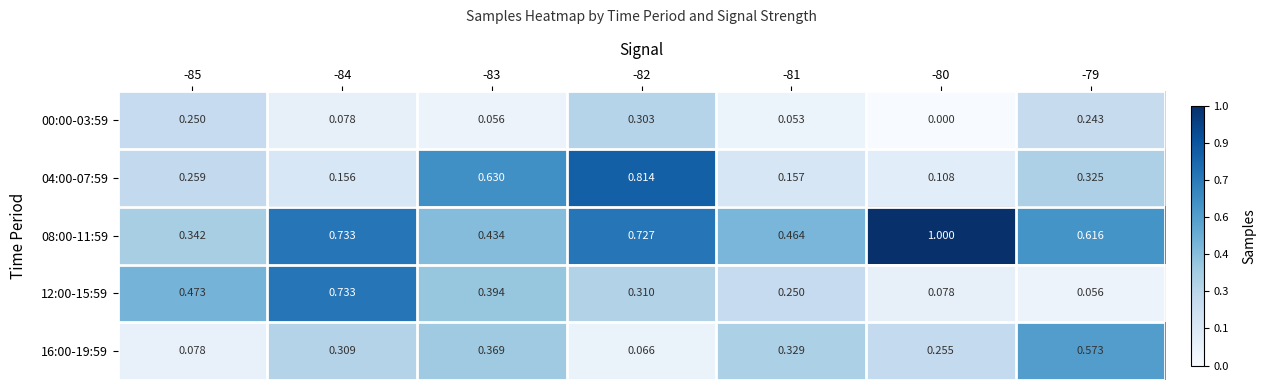

What is the total value across all series at -85?

1.4